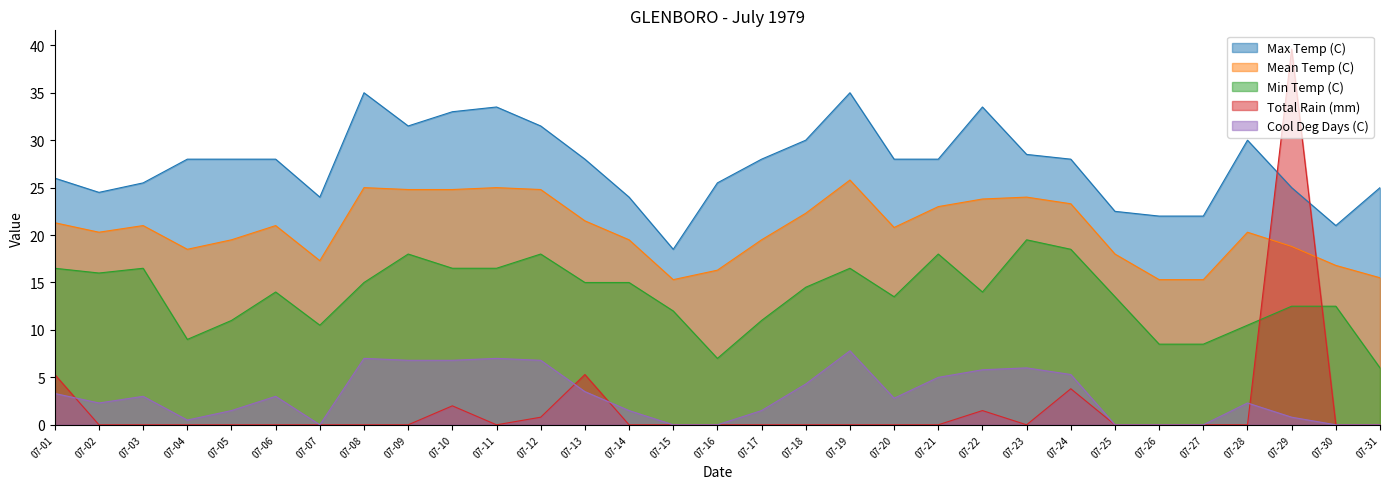

What is the sum of the Cool Deg Days (C) values at 07-27 and 07-19?

7.8